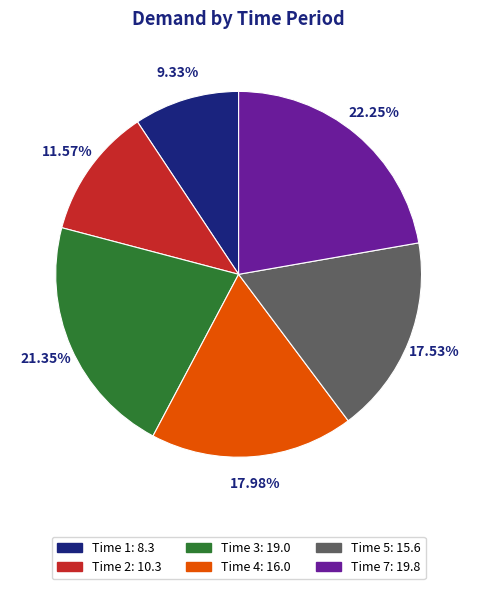

Does any single category account for the majority?

No